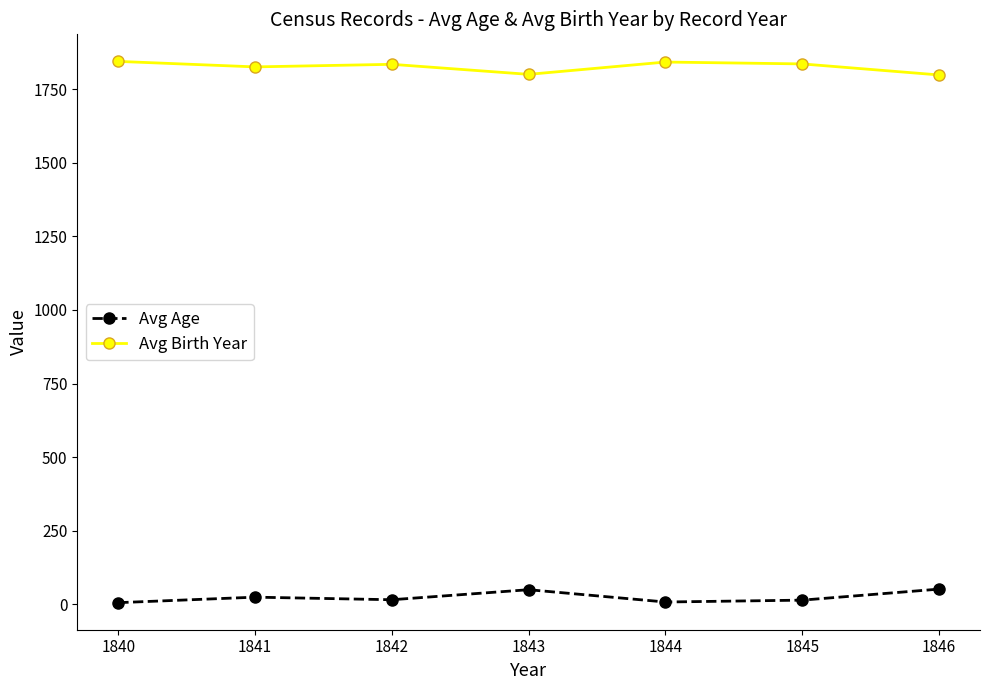

What is the greatest value displayed?

1844.0